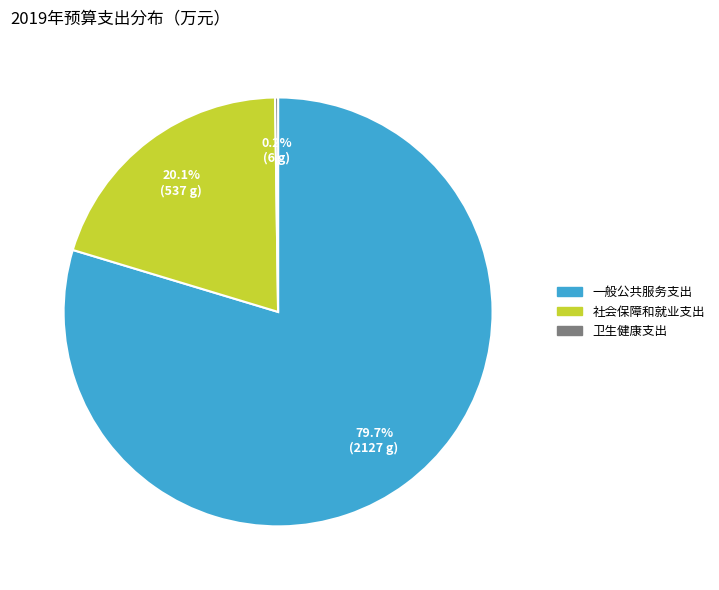

Which slice is the largest?

一般公共服务支出